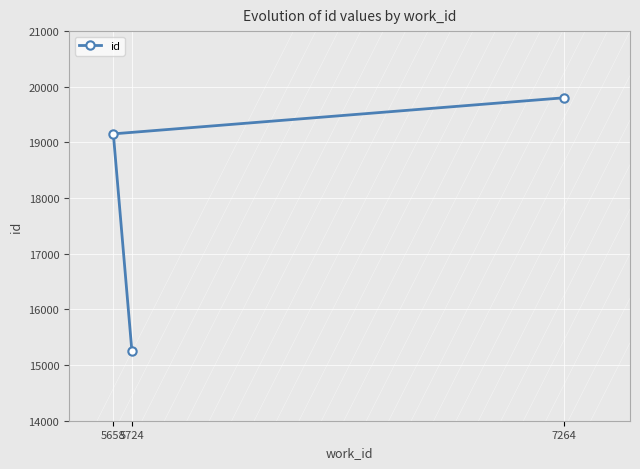

List the labels in order of value, largest first.

7264, 5658, 5724